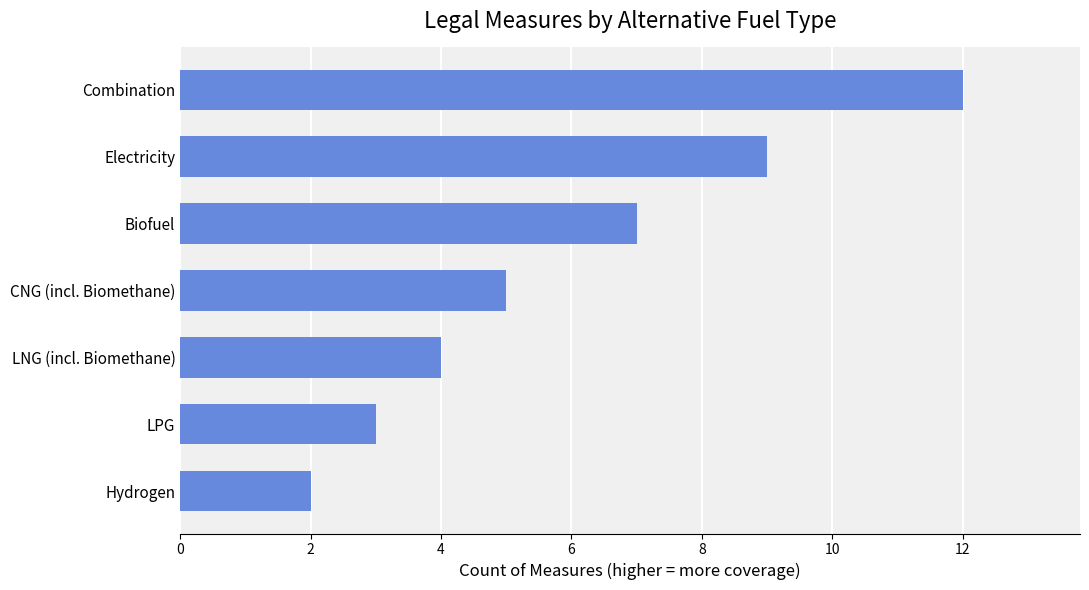

Reading top to bottom, what are all the values shown in this chart?

Combination=12	Electricity=9	Biofuel=7	CNG (incl. Biomethane)=5	LNG (incl. Biomethane)=4	LPG=3	Hydrogen=2